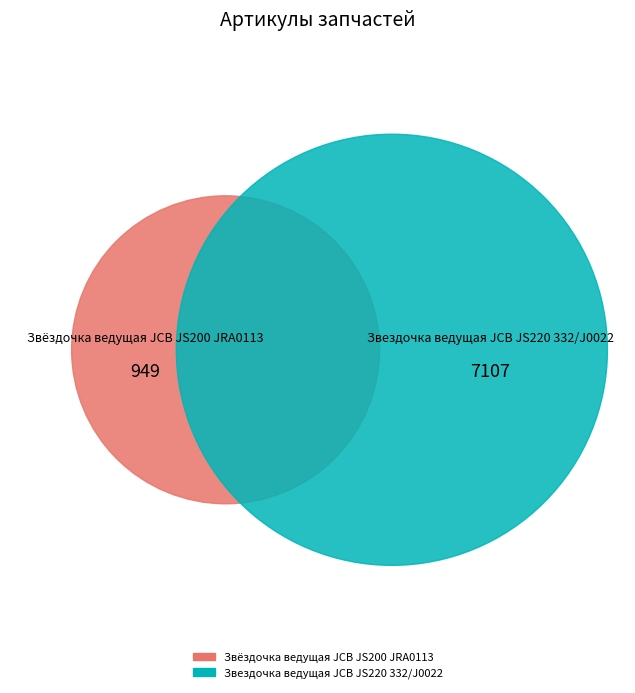

How many segments does this pie chart have?

2